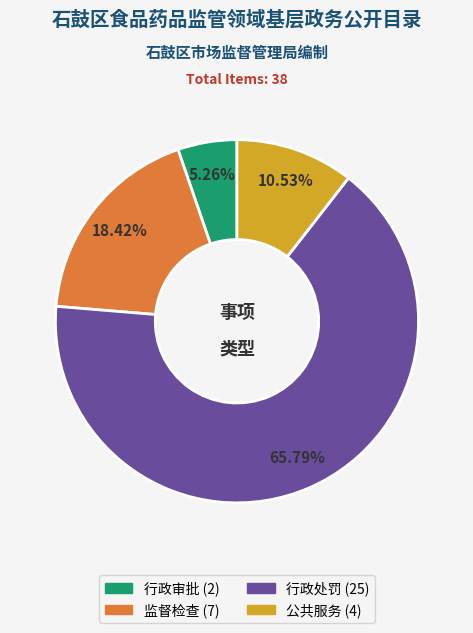

To the nearest percent, what is the difference between the 公共服务 and 监督检查 slice percentages?

8%